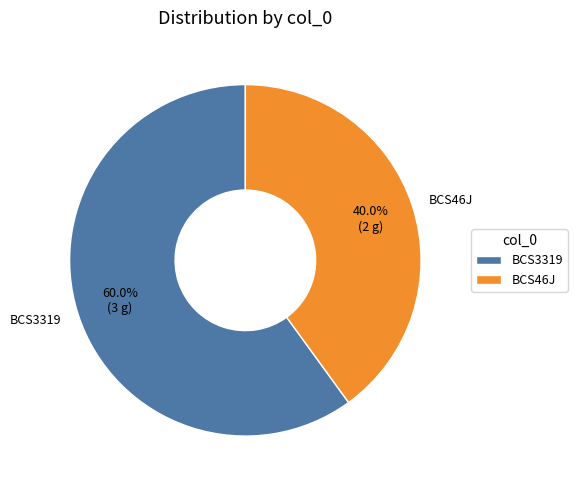

To the nearest percent, what percentage of the pie is BCS46J?

40%